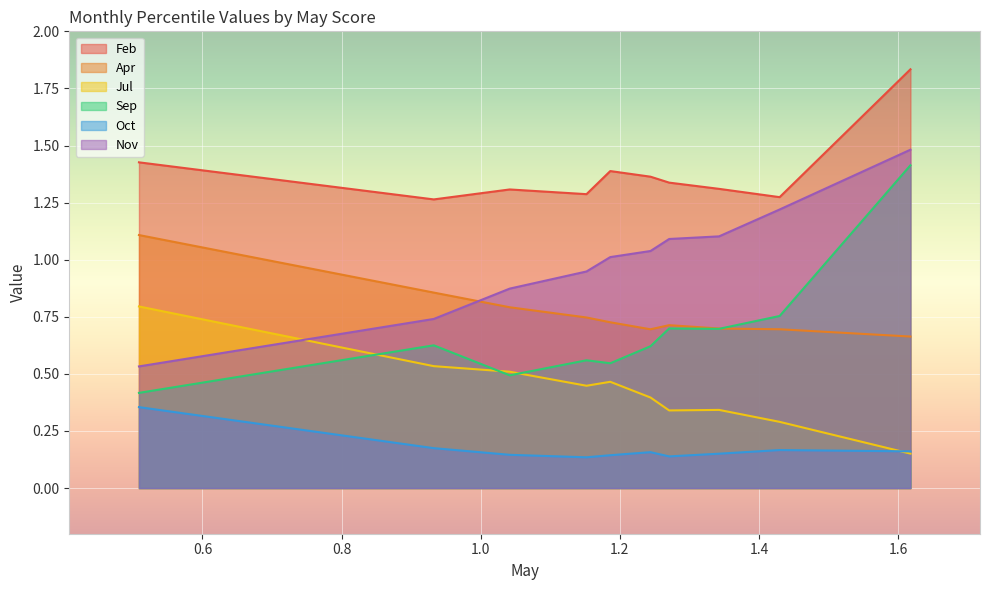

The Sep series shows 2.1 at pct95. True or false?

False